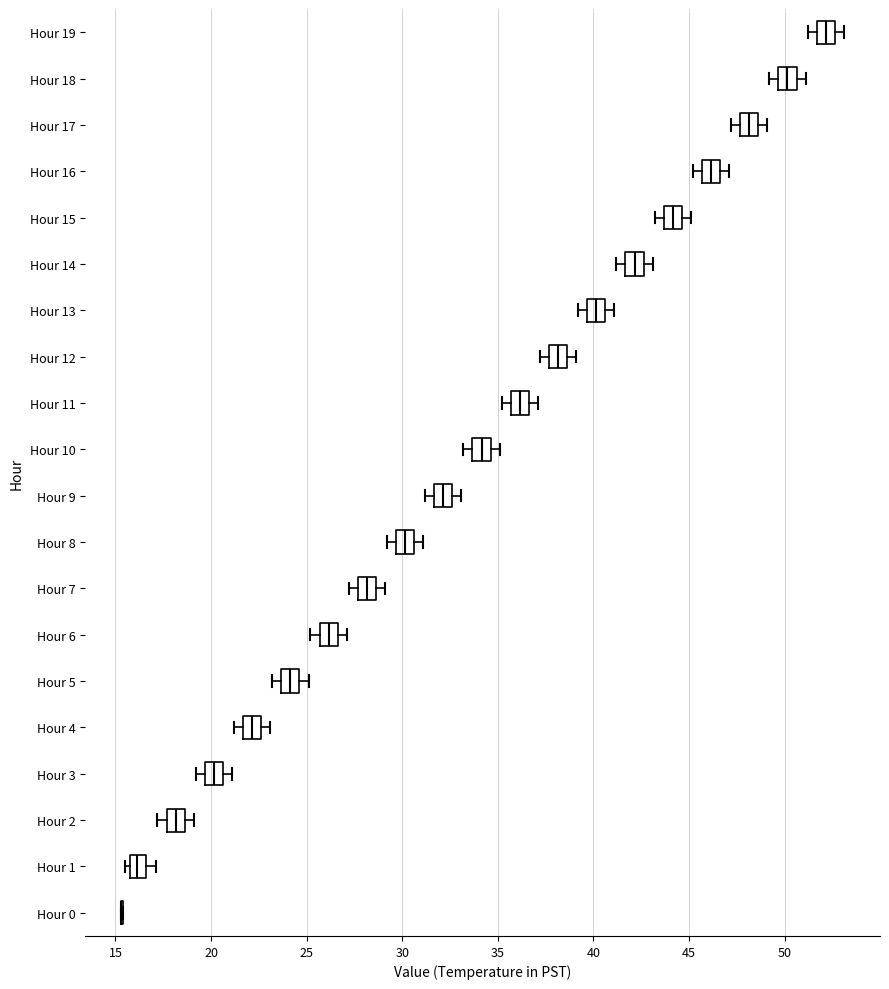

Where is the left edge of the box for Hour 8 on the x-axis? The values are not printed on the chart, so give them approximately, as read against the axis.

29.5